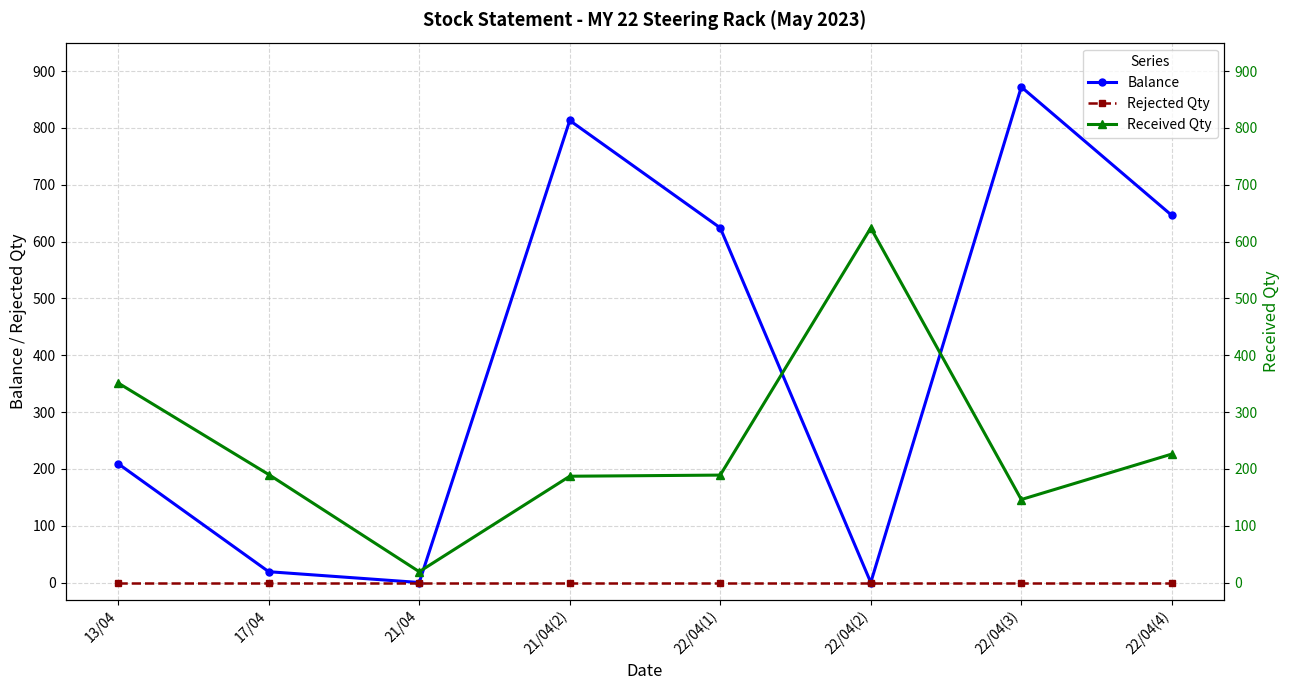

How many data points does each series have?

8